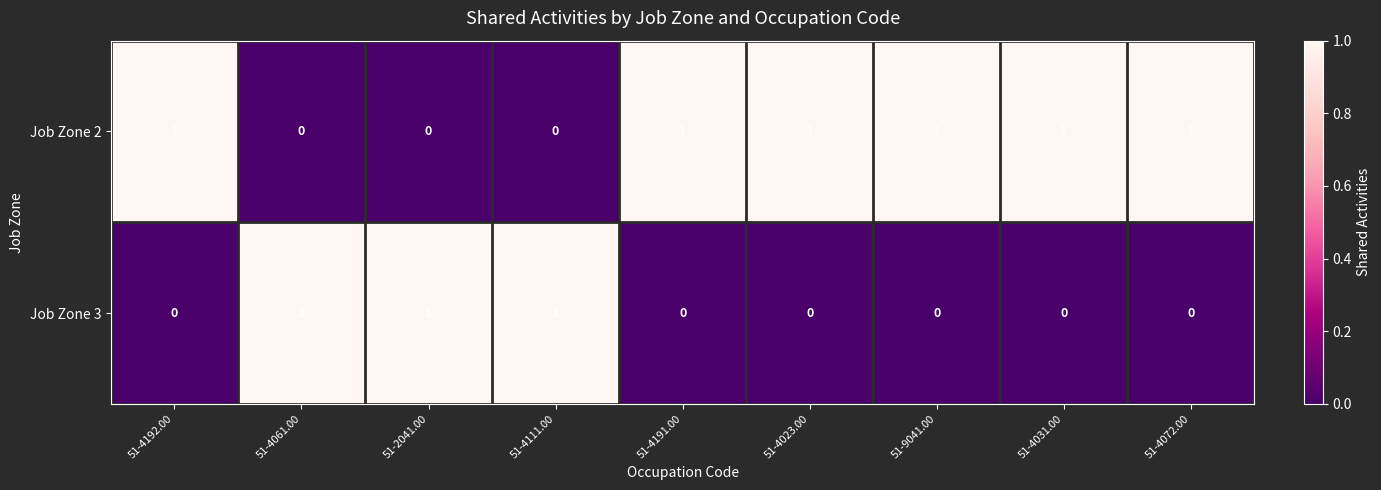

Reading right to left, extract all data points from this chart.

Job Zone 2: 51-4072.00=1	51-4031.00=1	51-9041.00=1	51-4023.00=1	51-4191.00=1	51-4111.00=0	51-2041.00=0	51-4061.00=0	51-4192.00=1
Job Zone 3: 51-4072.00=0	51-4031.00=0	51-9041.00=0	51-4023.00=0	51-4191.00=0	51-4111.00=1	51-2041.00=1	51-4061.00=1	51-4192.00=0